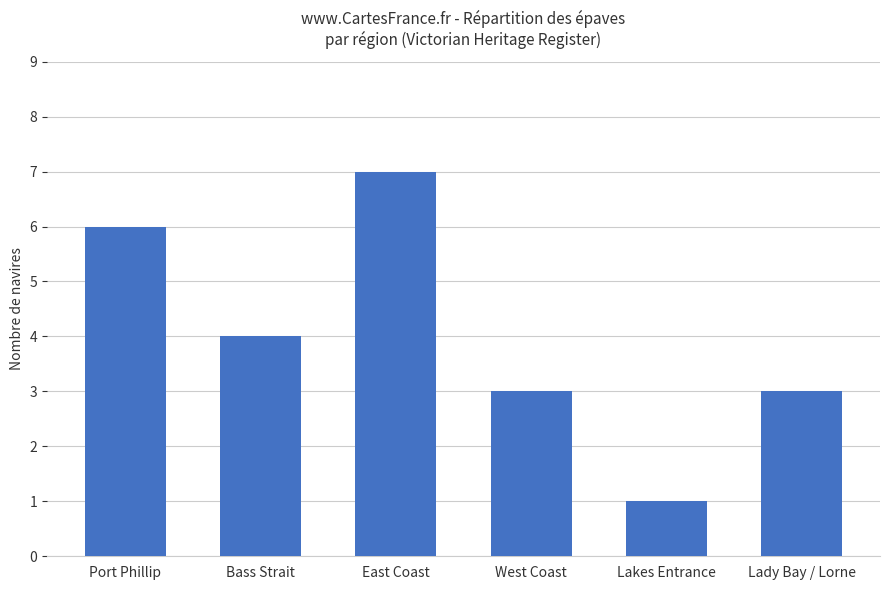

What is the approximate value at Lakes Entrance?

1